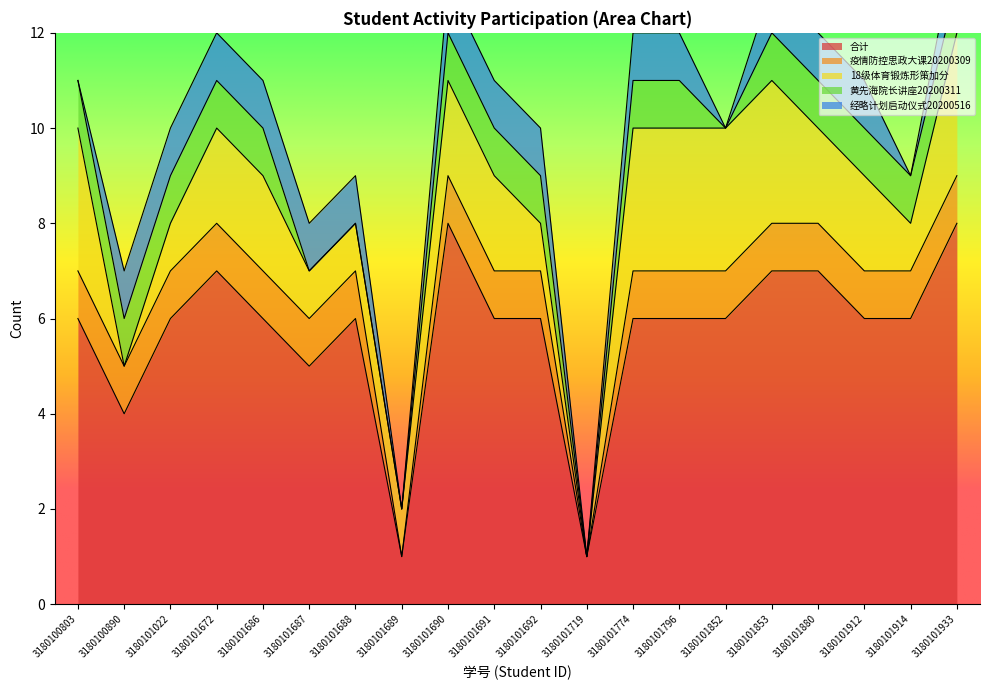

Count the 合计 values in the range 6 to 7.

14